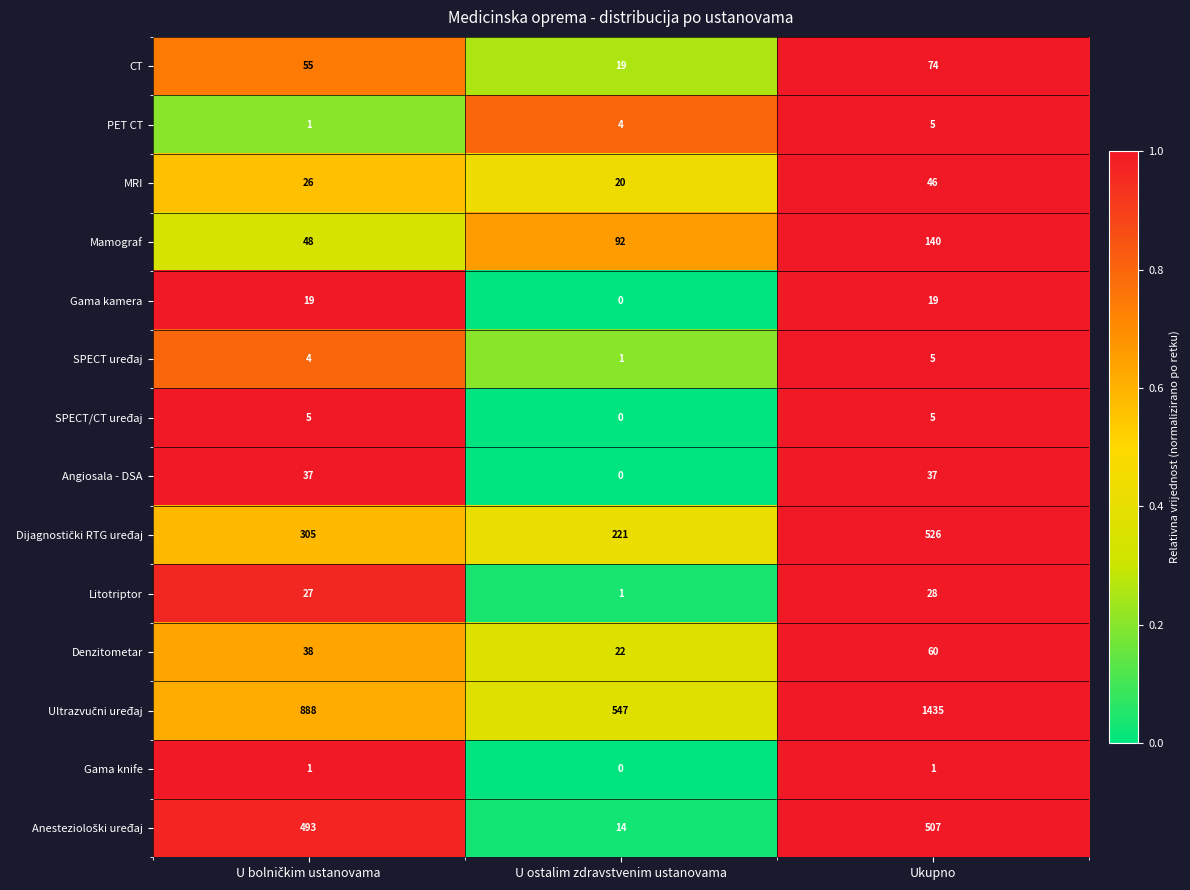

What is the maximum value shown in the chart?

1435